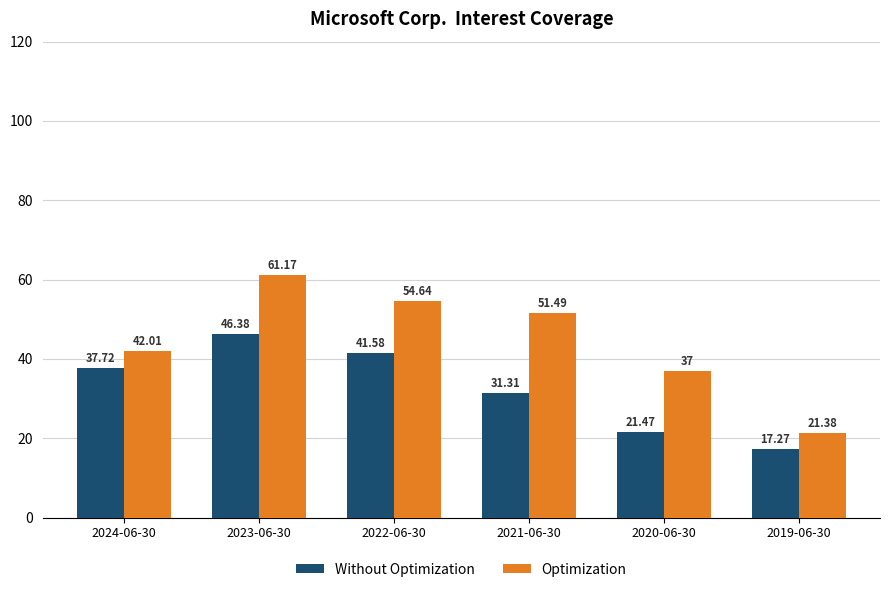

What are all the series names shown in the legend?

Without Optimization, Optimization